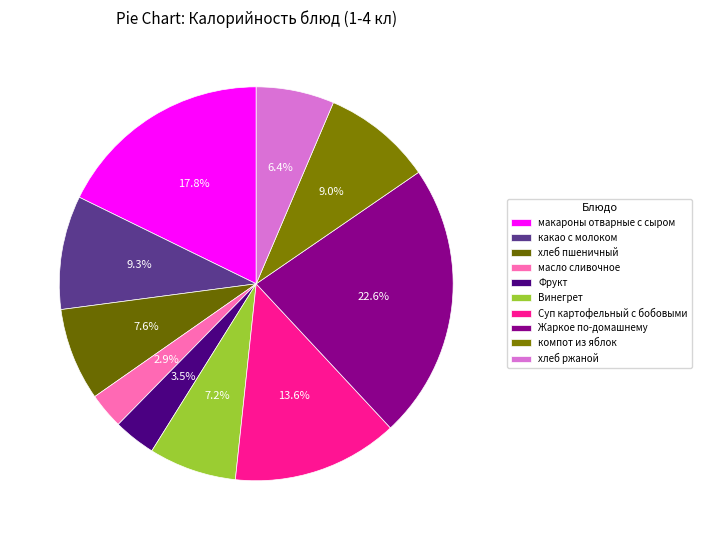

Count the number of slices in the pie.

10